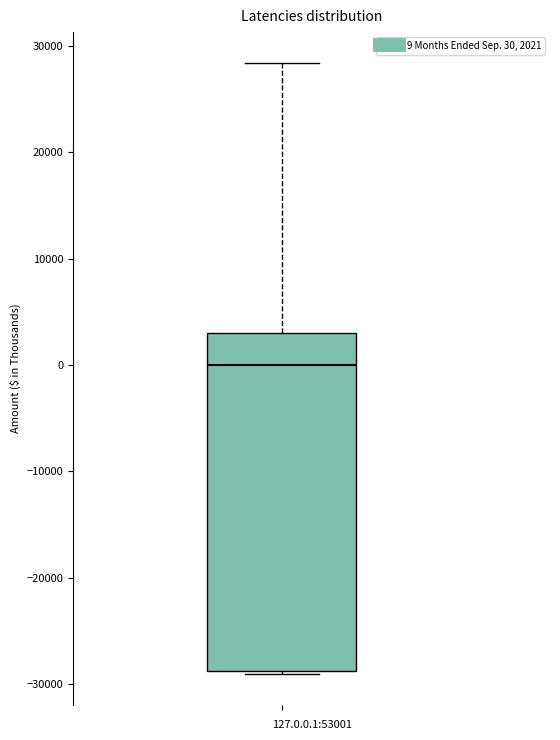

Where is the upper edge of the box on the y-axis? The values are not printed on the chart, so give them approximately, as read against the axis.

3000